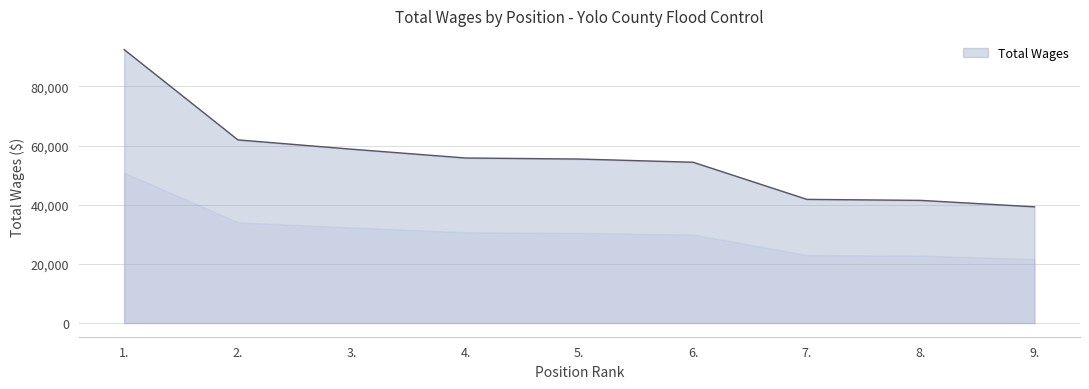

The value at 5. is 55460. True or false?

True